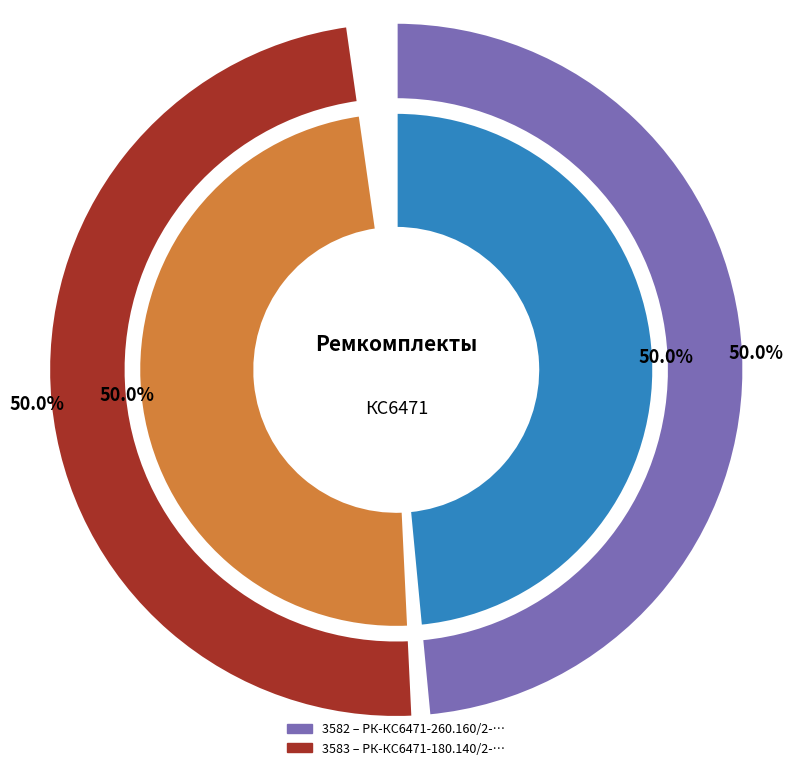

Rank the categories by value from highest to lowest.

РК-КС6471-180.140/2-ЯП ремкомплект, РК-КС6471-260.160/2-ЯП ремкомплект